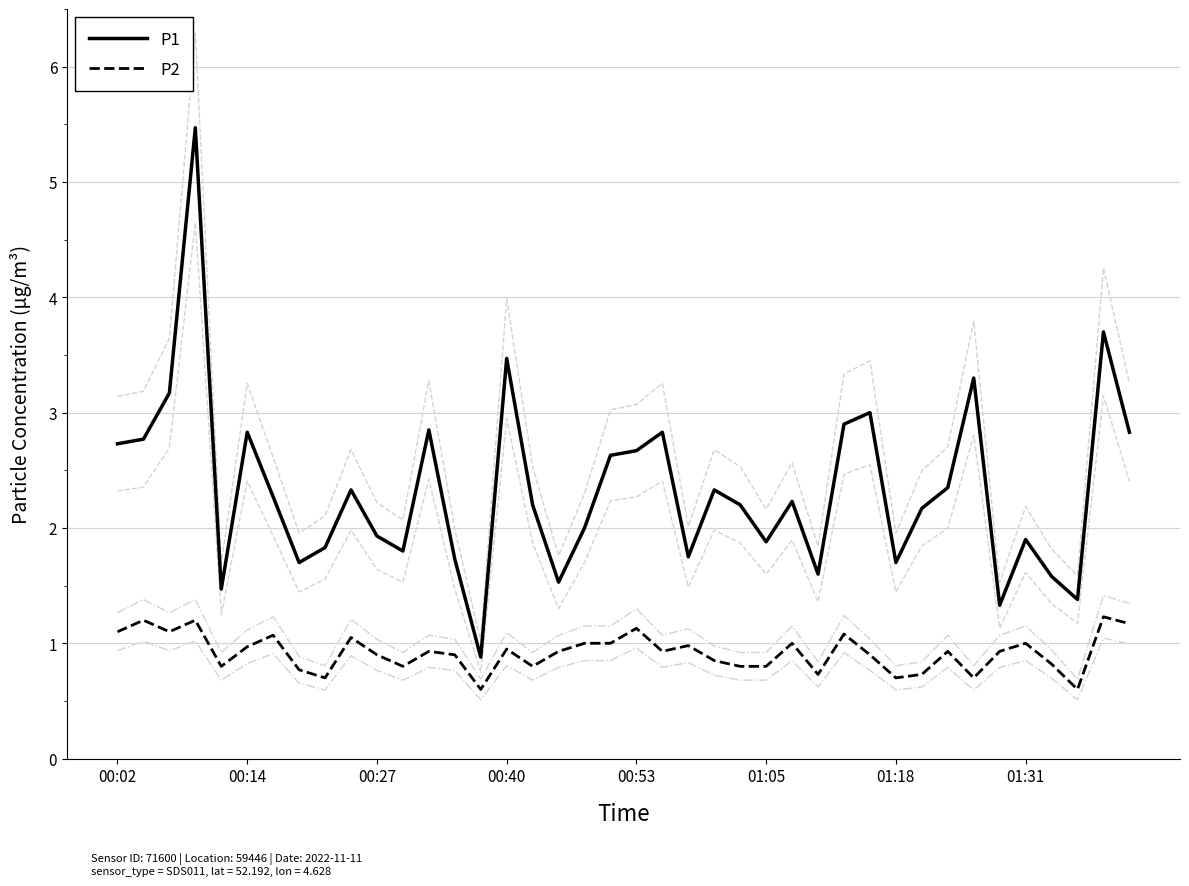

What is the lowest value of the P2 series?

0.6